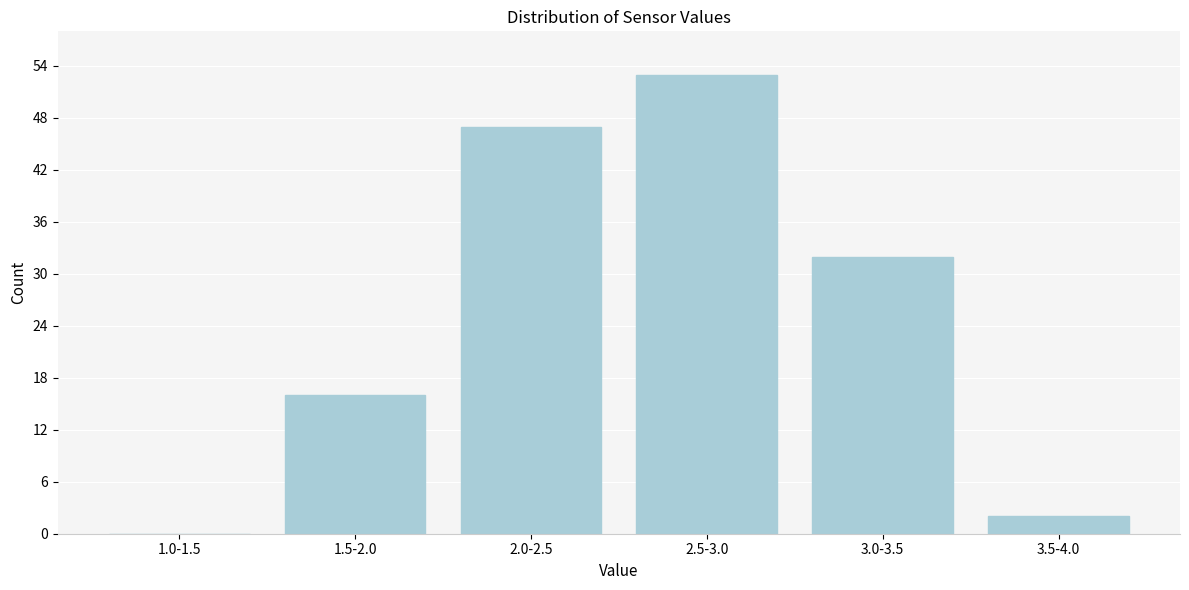

Reading left to right, what are all the values shown in this chart?

1.0-1.5=0	1.5-2.0=16	2.0-2.5=47	2.5-3.0=53	3.0-3.5=32	3.5-4.0=2